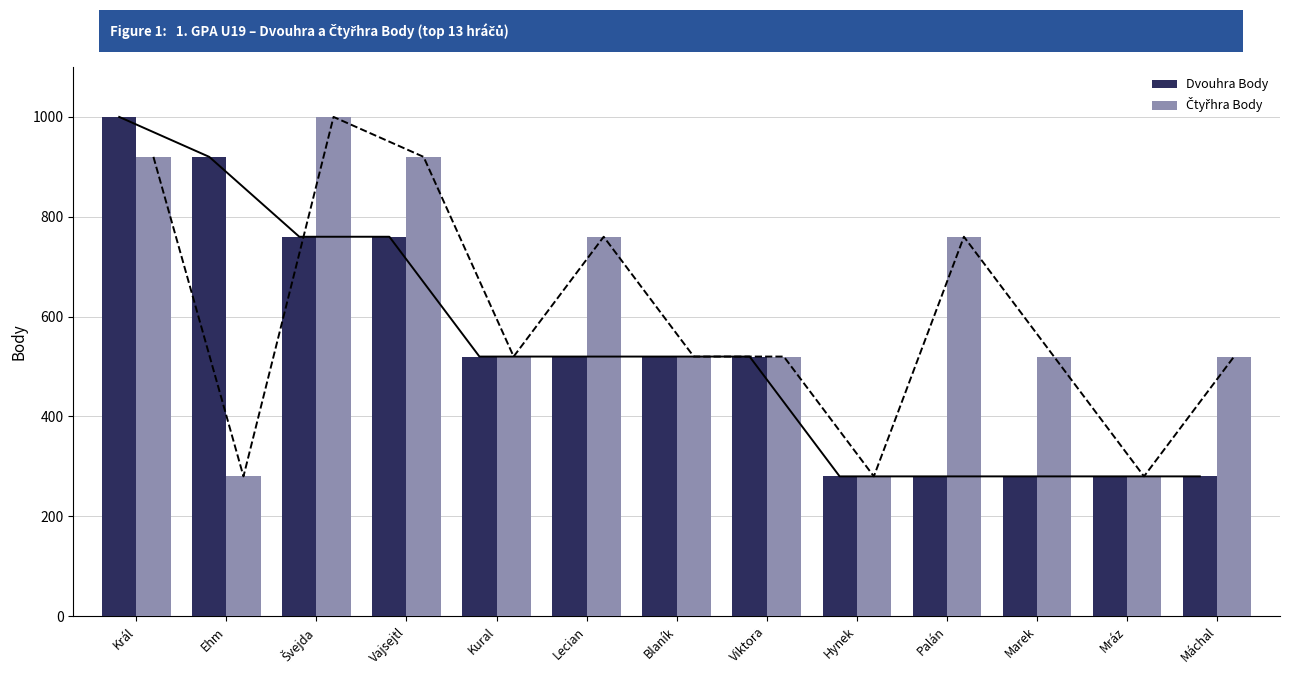

Where does the Čtyřhra Body series first go above 520?

Král